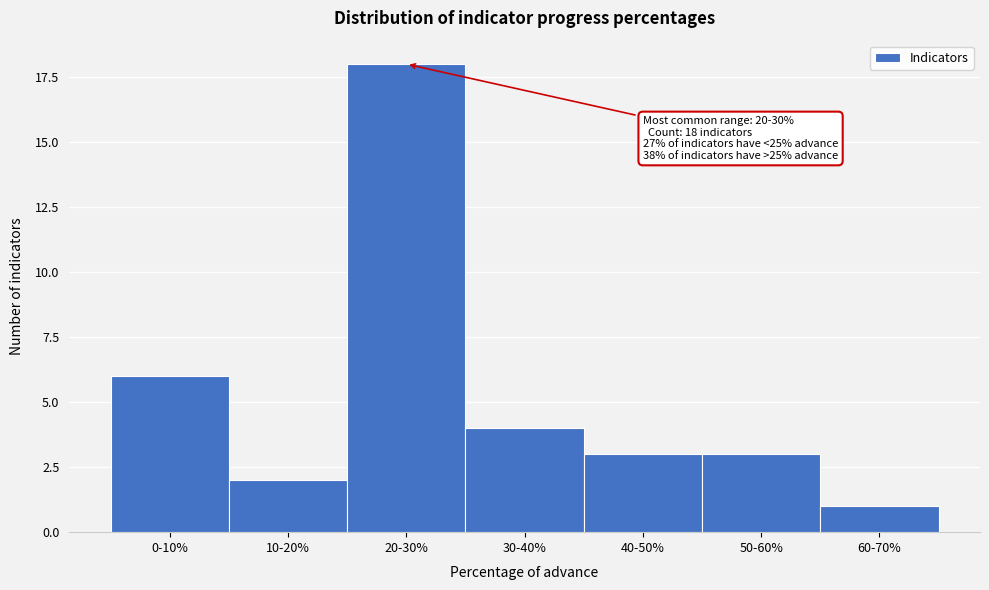

Reading left to right, what are all the values shown in this chart?

6	2	18	4	3	3	1